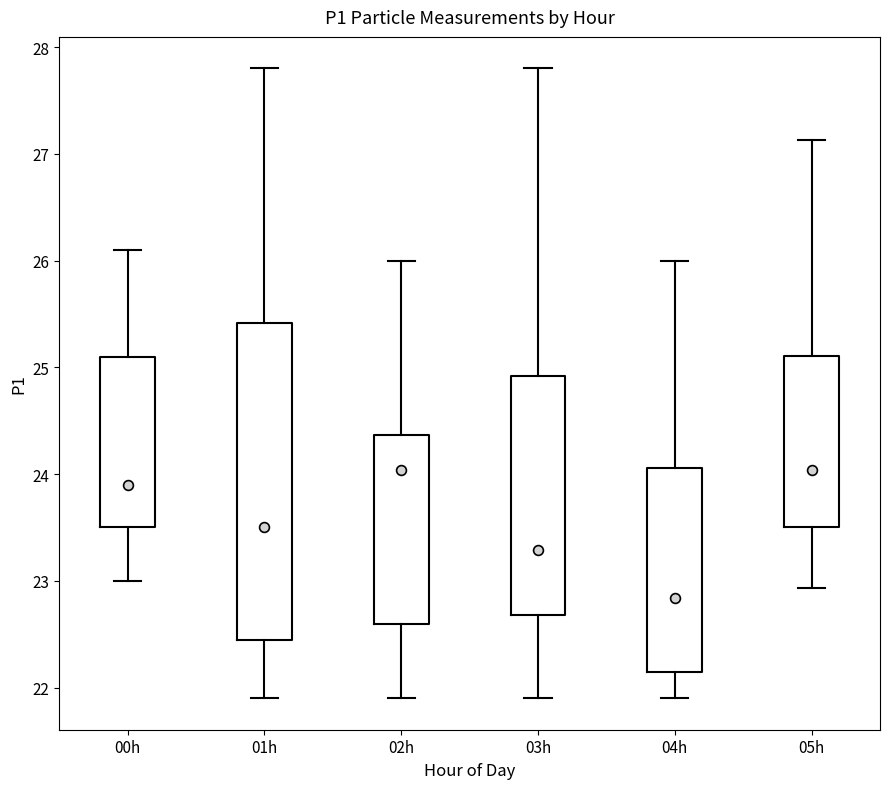

Comparing the boxes themselves (not the whiskers), which one is the tallest?

01h